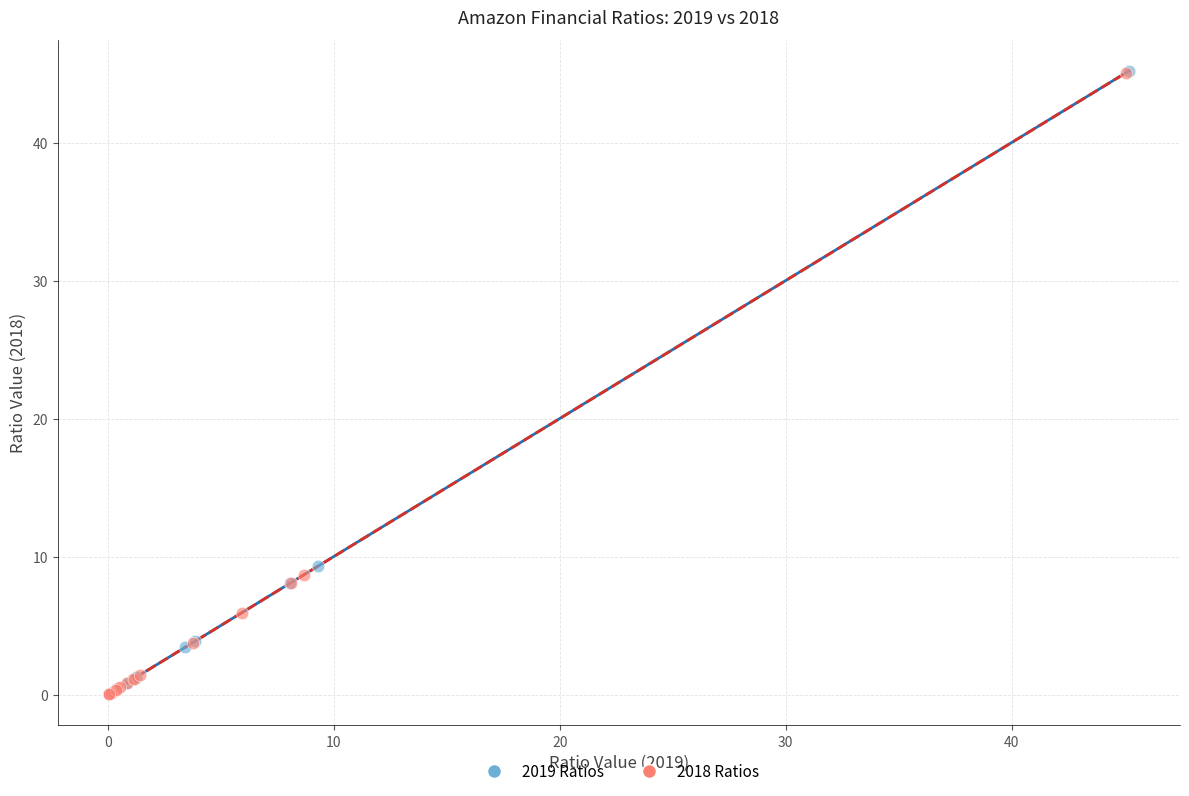

What are all the series names shown in the legend?

2019 Ratios, 2018 Ratios